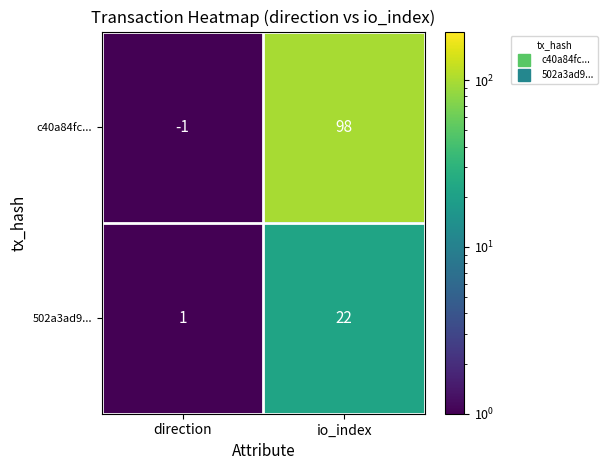

What is the sum of all c40a84fc... values?

97